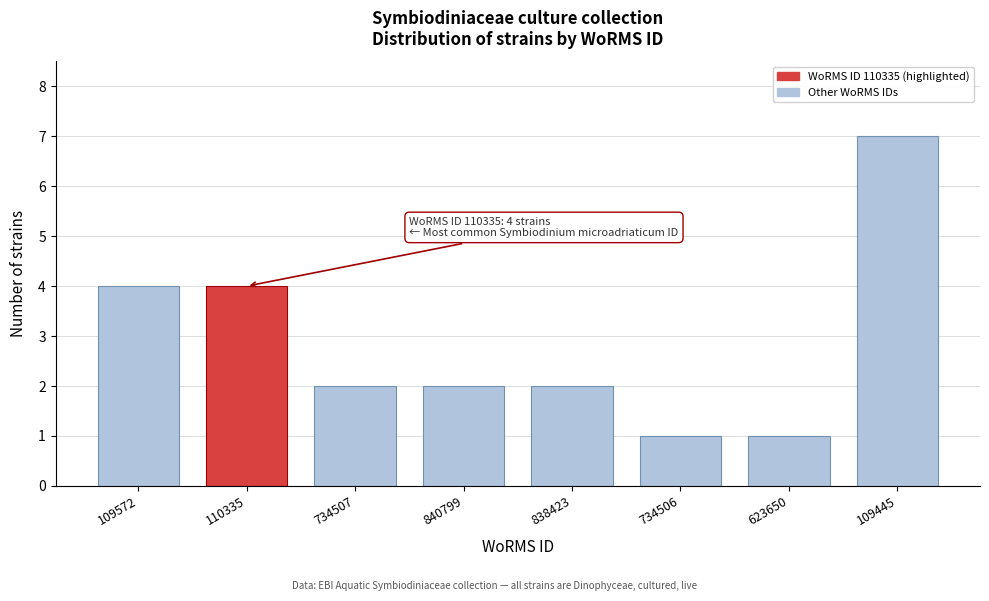

Reading left to right, extract all data points from this chart.

4	4	2	2	2	1	1	7